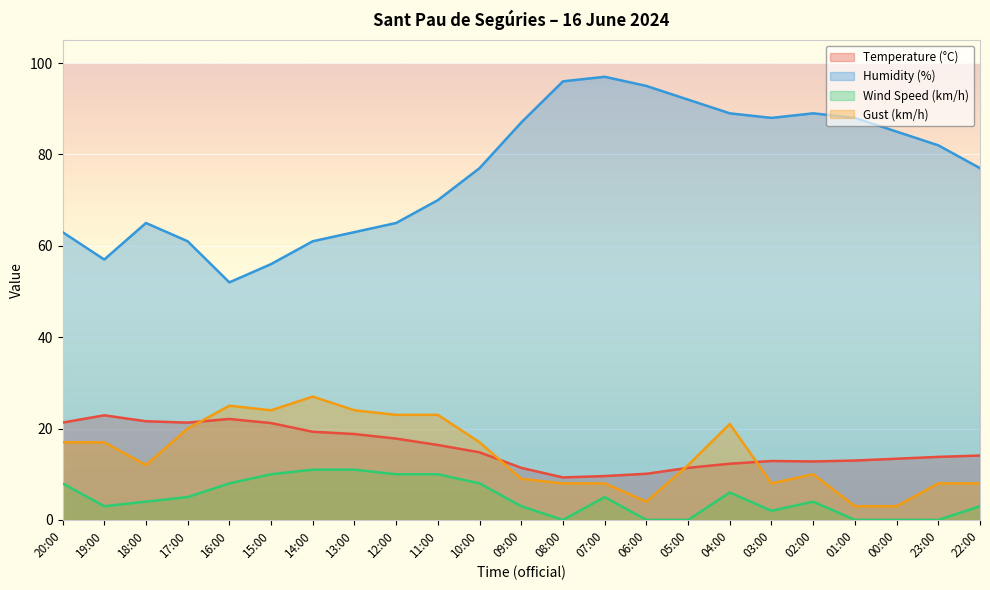

Is it true that Wind Speed (km/h) equals 11.7 at 20:00?

False